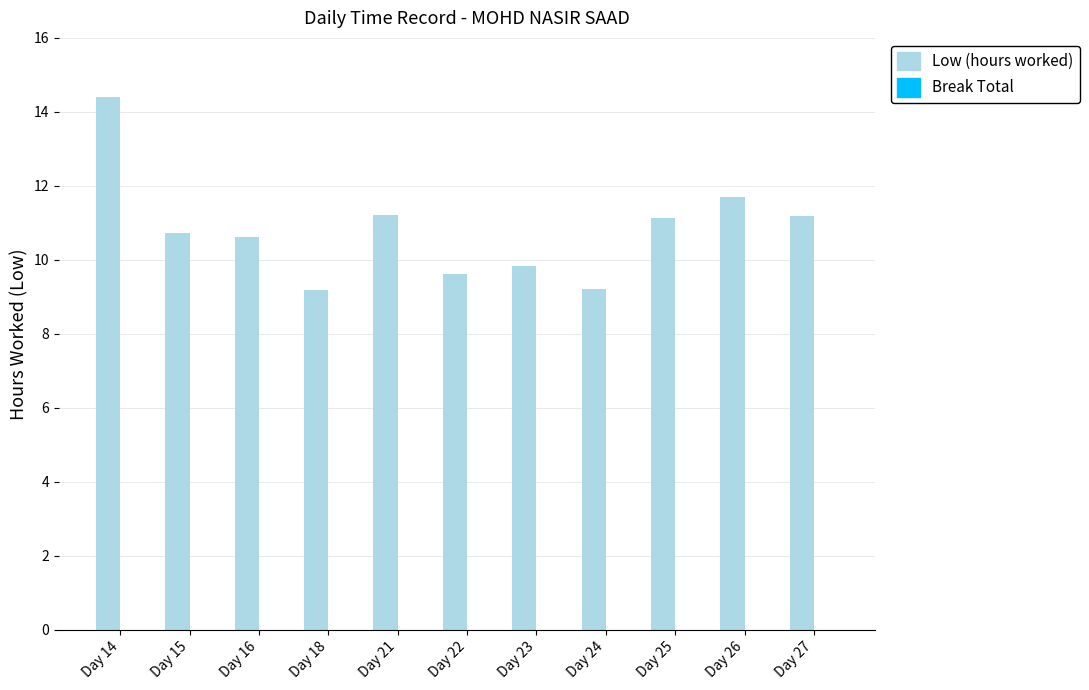

What is the ratio of the value at Day 18 to the value at Day 26?

0.8